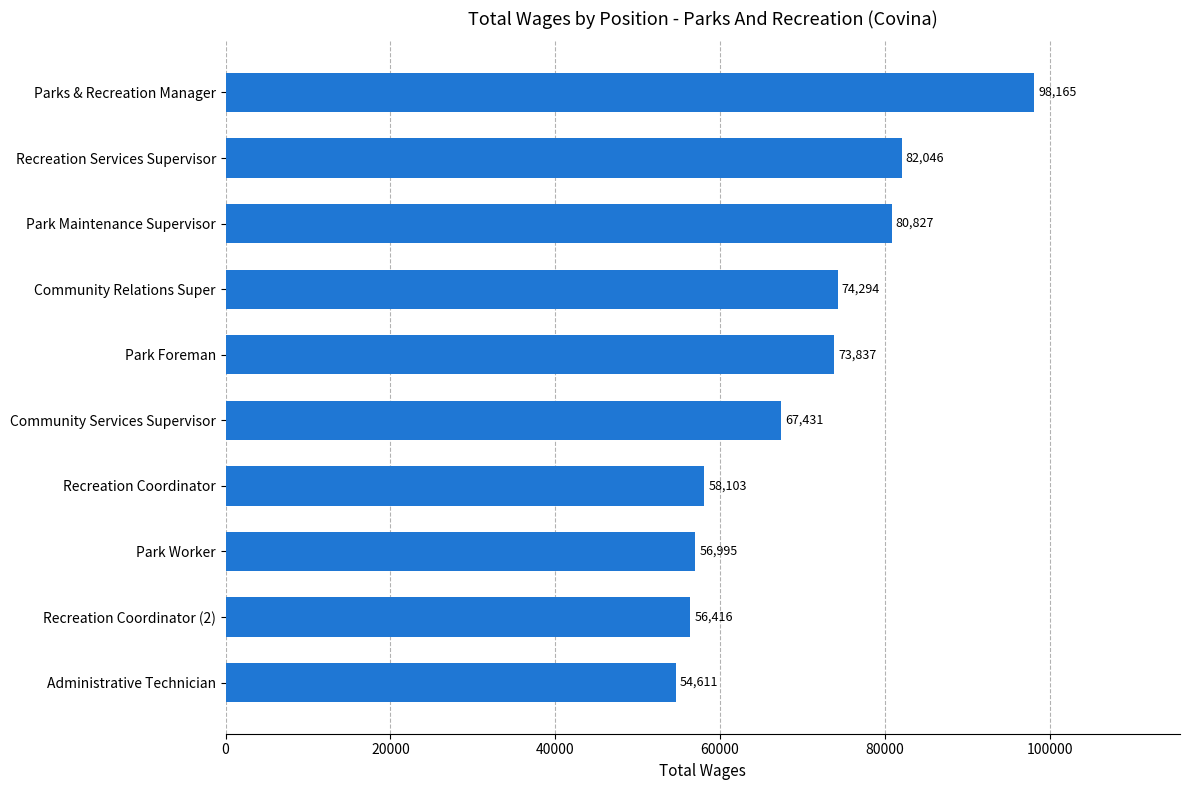

What value does the data have at Recreation Coordinator?

58103